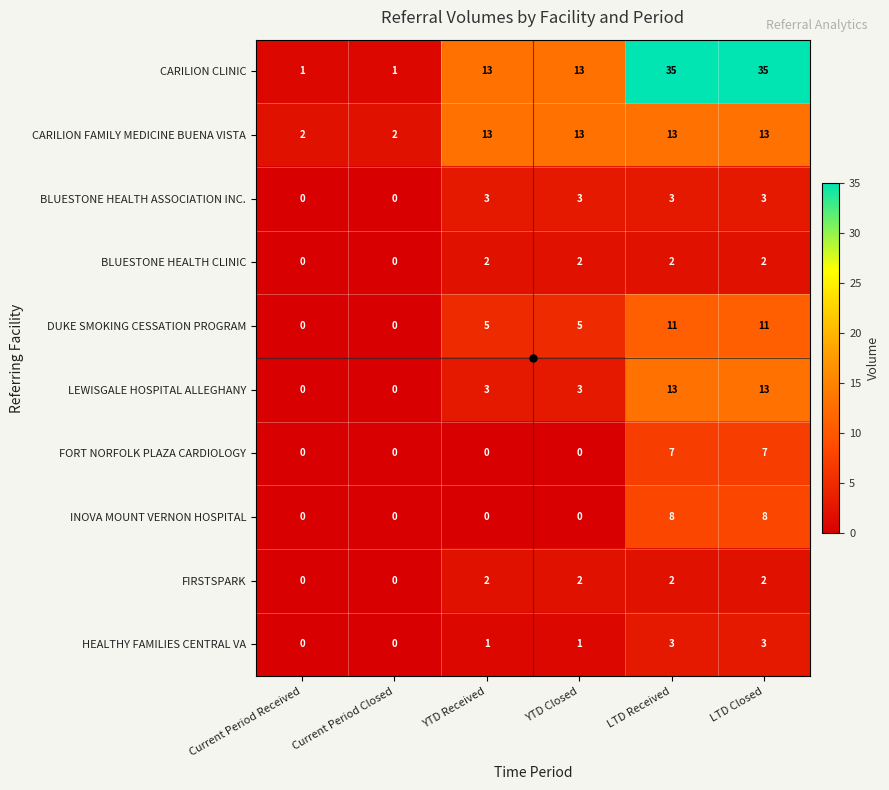

How many data points does each series have?

6